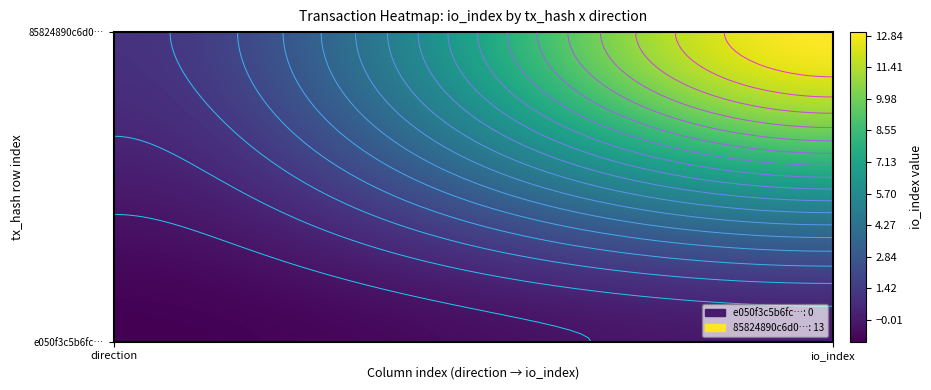

Between -1 and 1, which series saw the biggest shift?

85824890c6d0689b3b7a7a5cdac0bb583c3c2a2